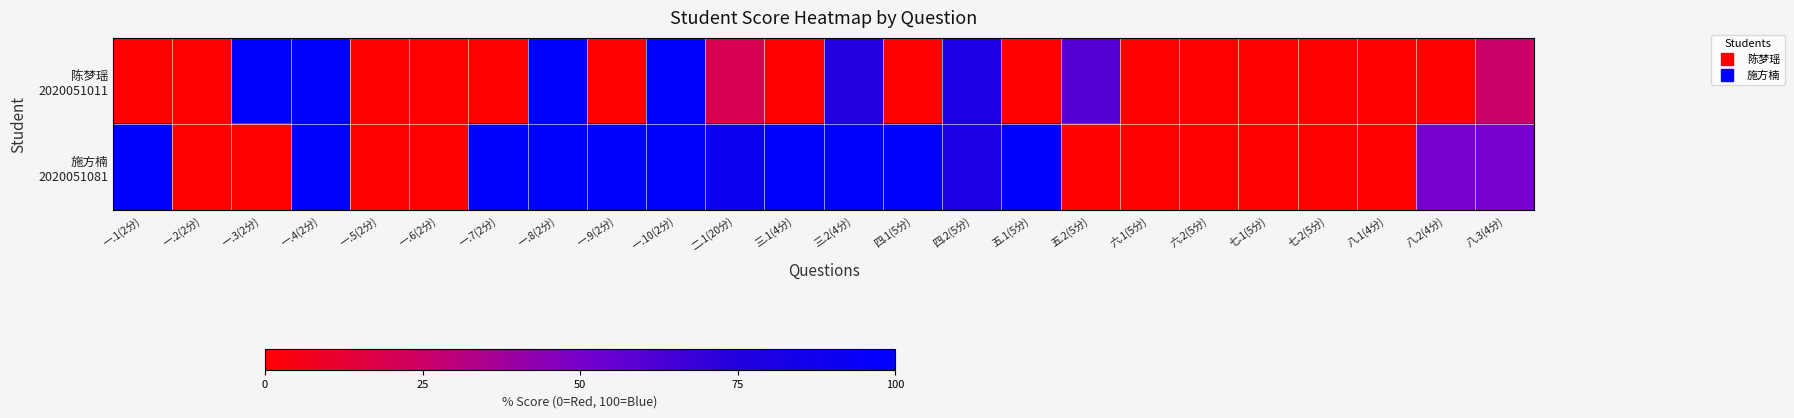

How many categories are shown in the chart?

24